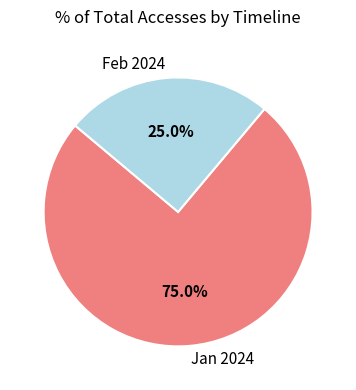

Approximately how many times larger is the value at Jan 2024 compared to Feb 2024?

3.0